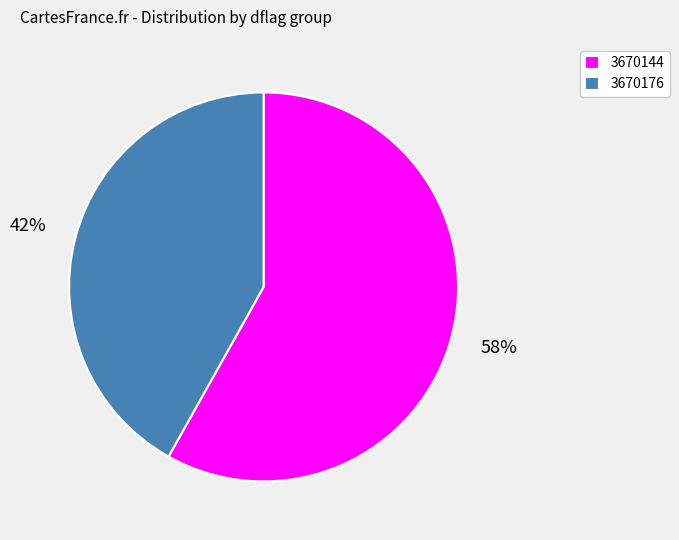

Combined, do 3670144 and 3670176 account for over 50%?

Yes